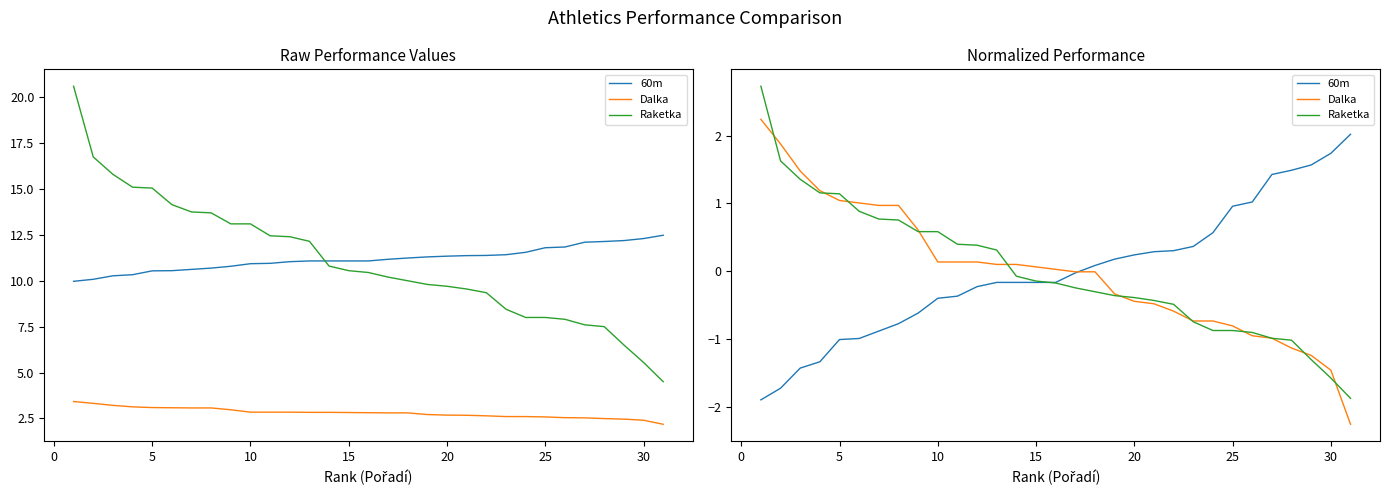

What is the lowest value of the Raketka series?

-1.9